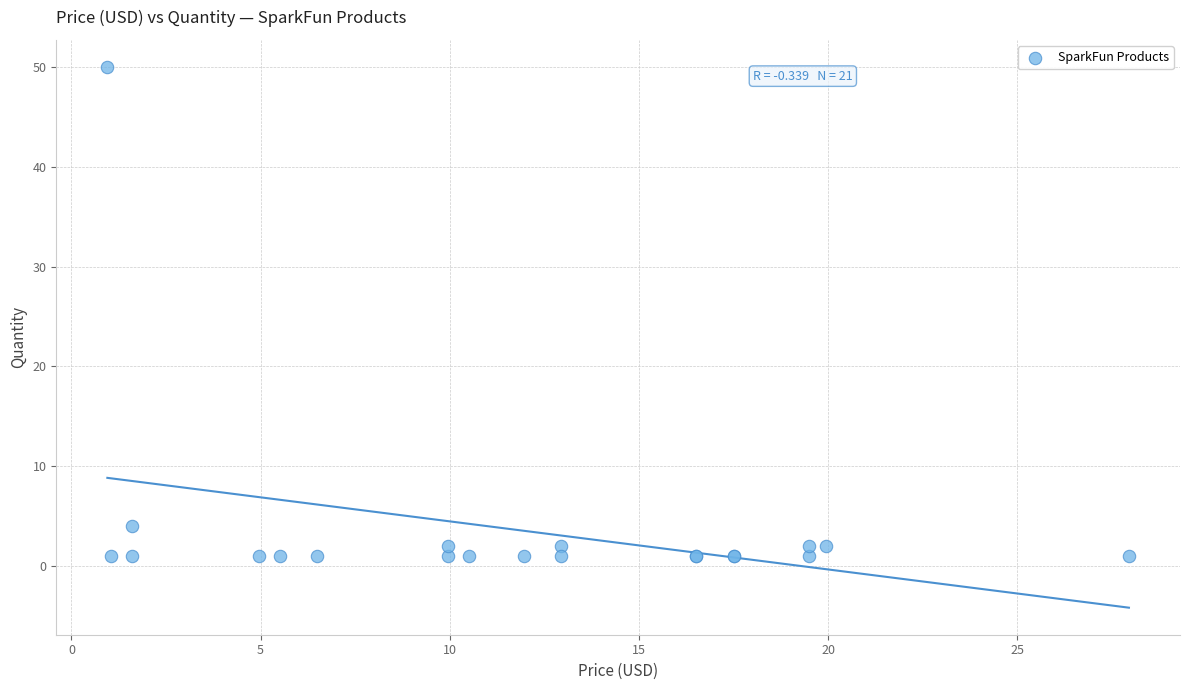

What Y value in the scatter plot is closest to 25?

4